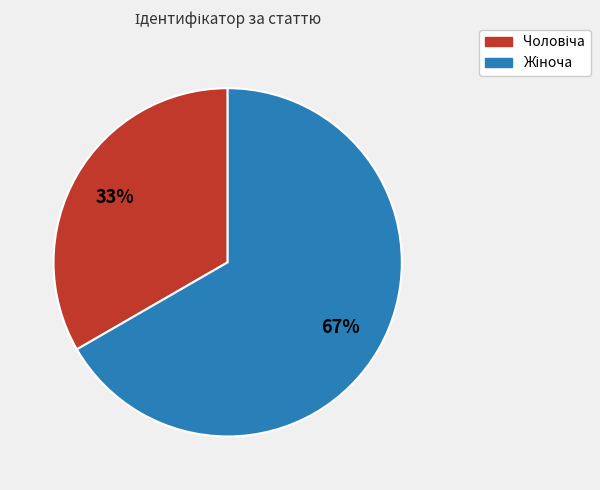

To the nearest percent, what is the average slice percentage?

50%